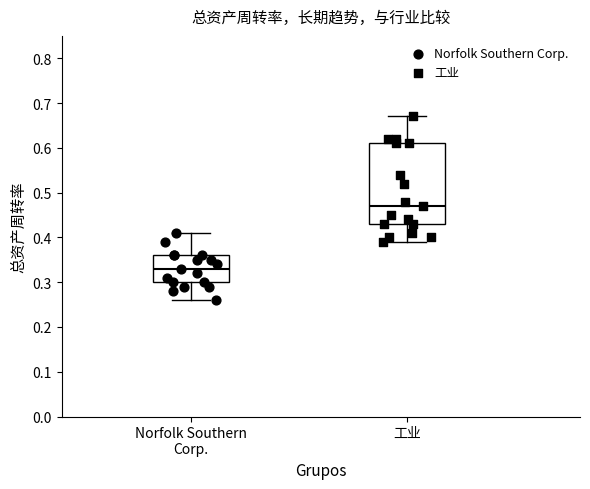

Where is the lower edge of the box for Norfolk Southern Corp. on the y-axis? The values are not printed on the chart, so give them approximately, as read against the axis.

0.30